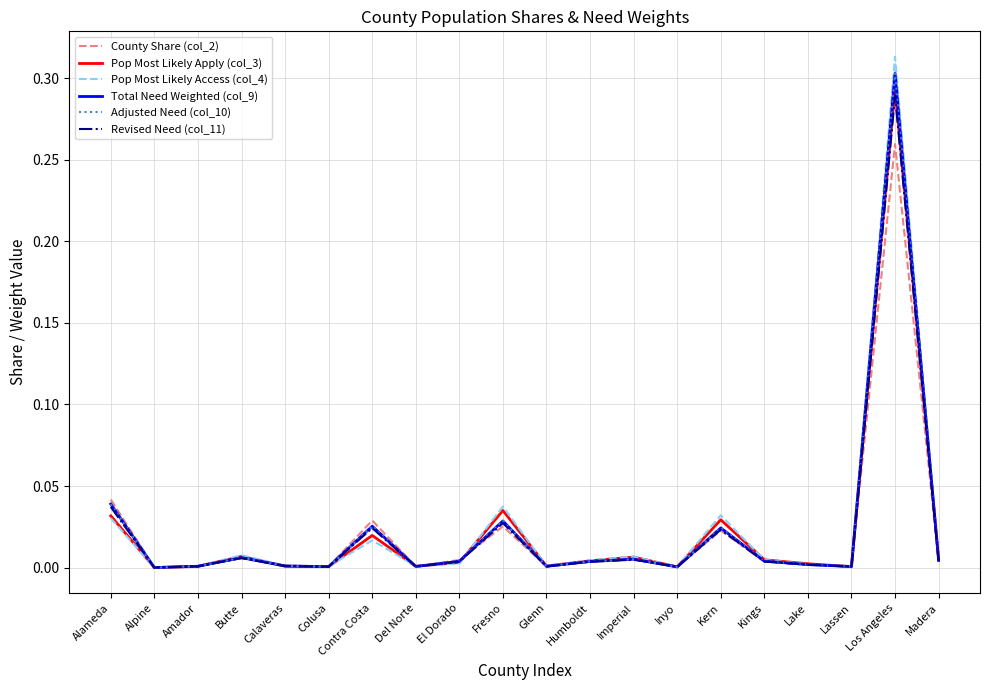

Reading right to left, extract all data points from this chart.

County Share (col_2): 0.0	0.3	0.0	0.0	0.0	0.0	0.0	0.0	0.0	0.0	0.0	0.0	0.0	0.0	0.0	0.0	0.0	0.0	0.0	0.0
Pop Most Likely Apply (col_3): 0.0	0.3	0.0	0.0	0.0	0.0	0.0	0.0	0.0	0.0	0.0	0.0	0.0	0.0	0.0	0.0	0.0	0.0	0.0	0.0
Pop Most Likely Access (col_4): 0.0	0.3	0.0	0.0	0.0	0.0	0.0	0.0	0.0	0.0	0.0	0.0	0.0	0.0	0.0	0.0	0.0	0.0	0.0	0.0
Total Need Weighted (col_9): 0.0	0.3	0.0	0.0	0.0	0.0	0.0	0.0	0.0	0.0	0.0	0.0	0.0	0.0	0.0	0.0	0.0	0.0	0.0	0.0
Adjusted Need (col_10): 0.0	0.3	0.0	0.0	0.0	0.0	0.0	0.0	0.0	0.0	0.0	0.0	0.0	0.0	0.0	0.0	0.0	0.0	0.0	0.0
Revised Need (col_11): 0.0	0.3	0.0	0.0	0.0	0.0	0.0	0.0	0.0	0.0	0.0	0.0	0.0	0.0	0.0	0.0	0.0	0.0	0.0	0.0